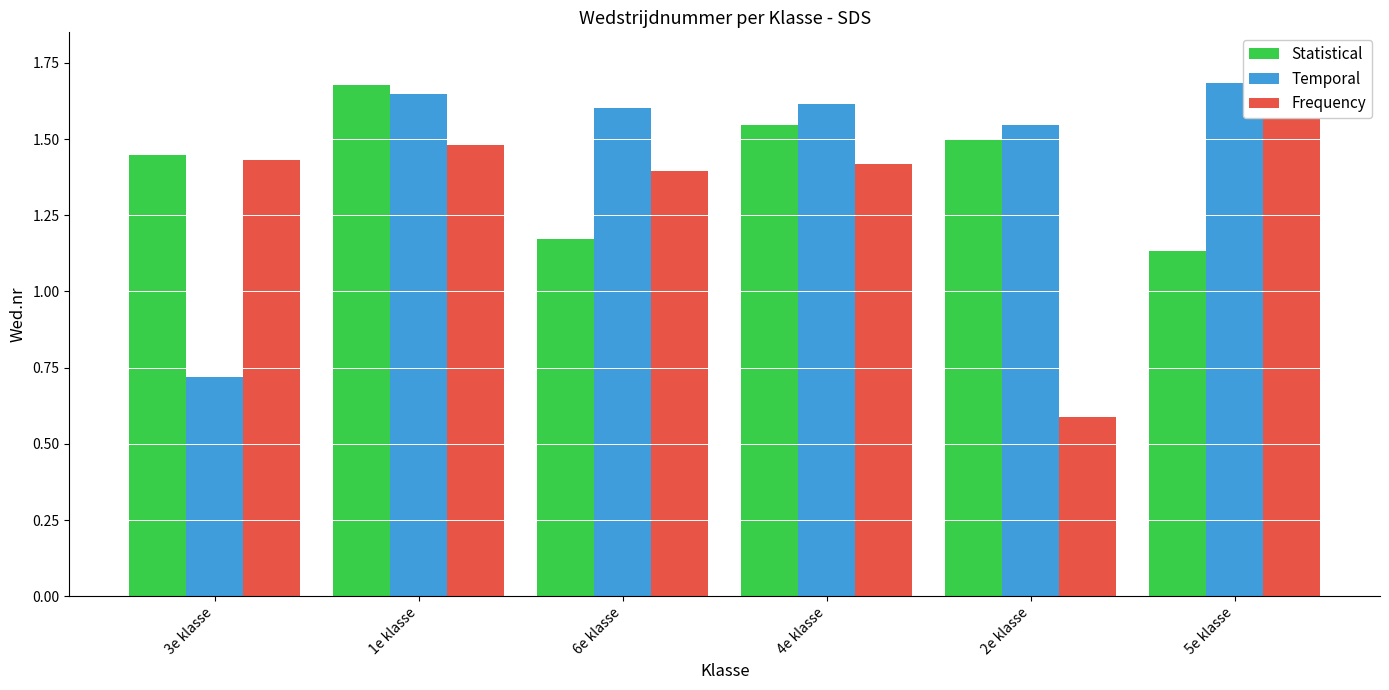

How many bars are there in total?

18